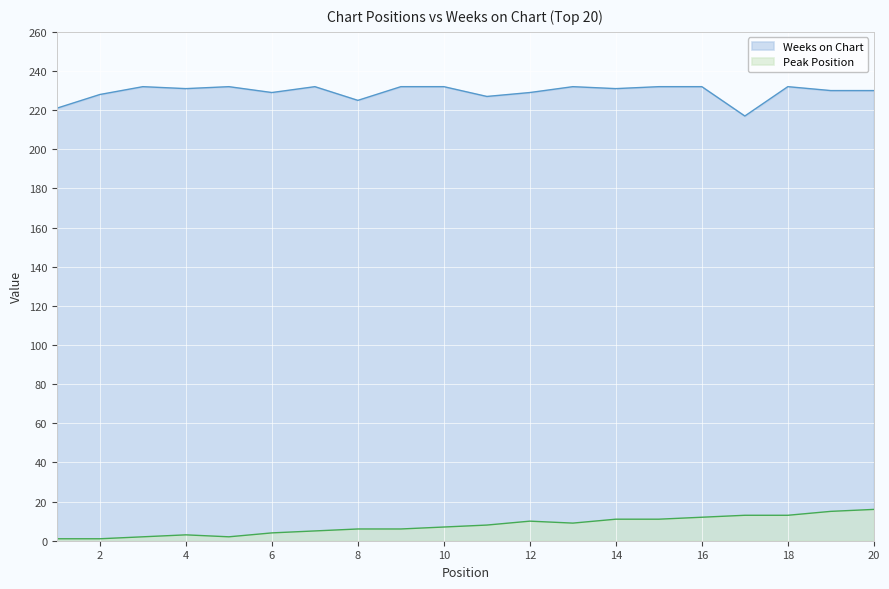

Is the value of Peak Position at 7 greater than the value of Weeks on Chart at 7?

No